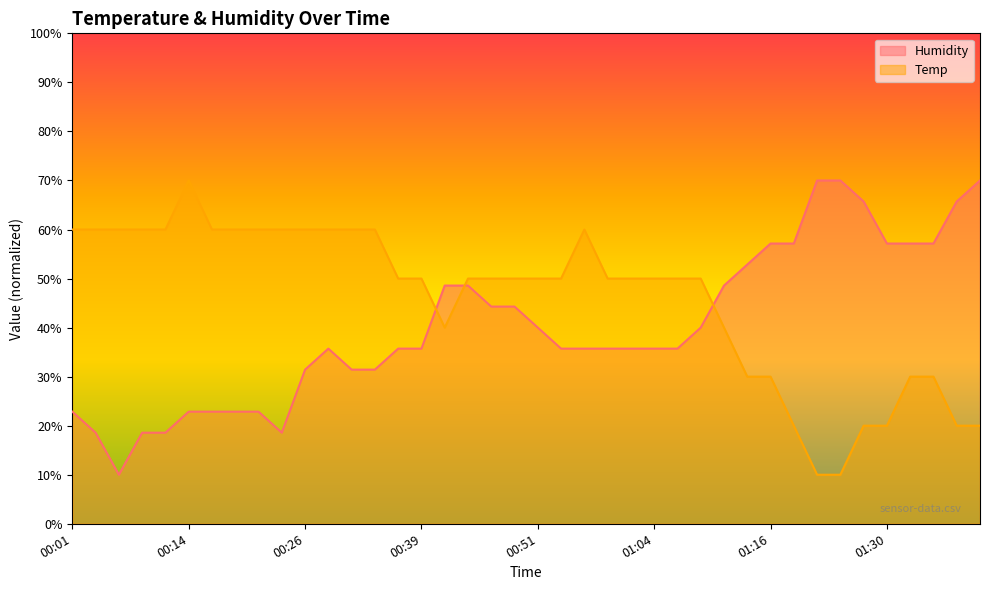

What is the maximum value shown in the chart?

70.0